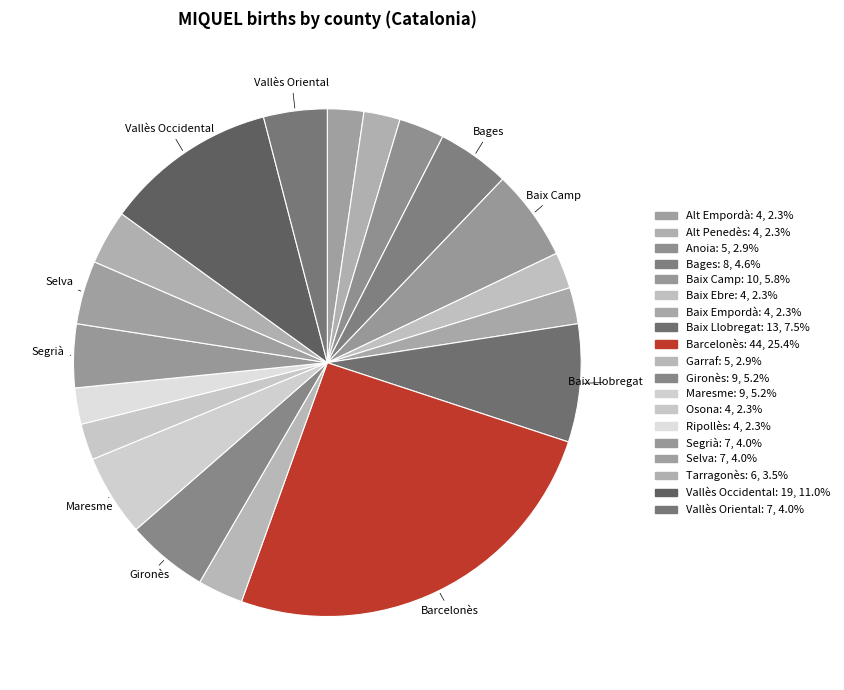

Count the number of slices in the pie.

19